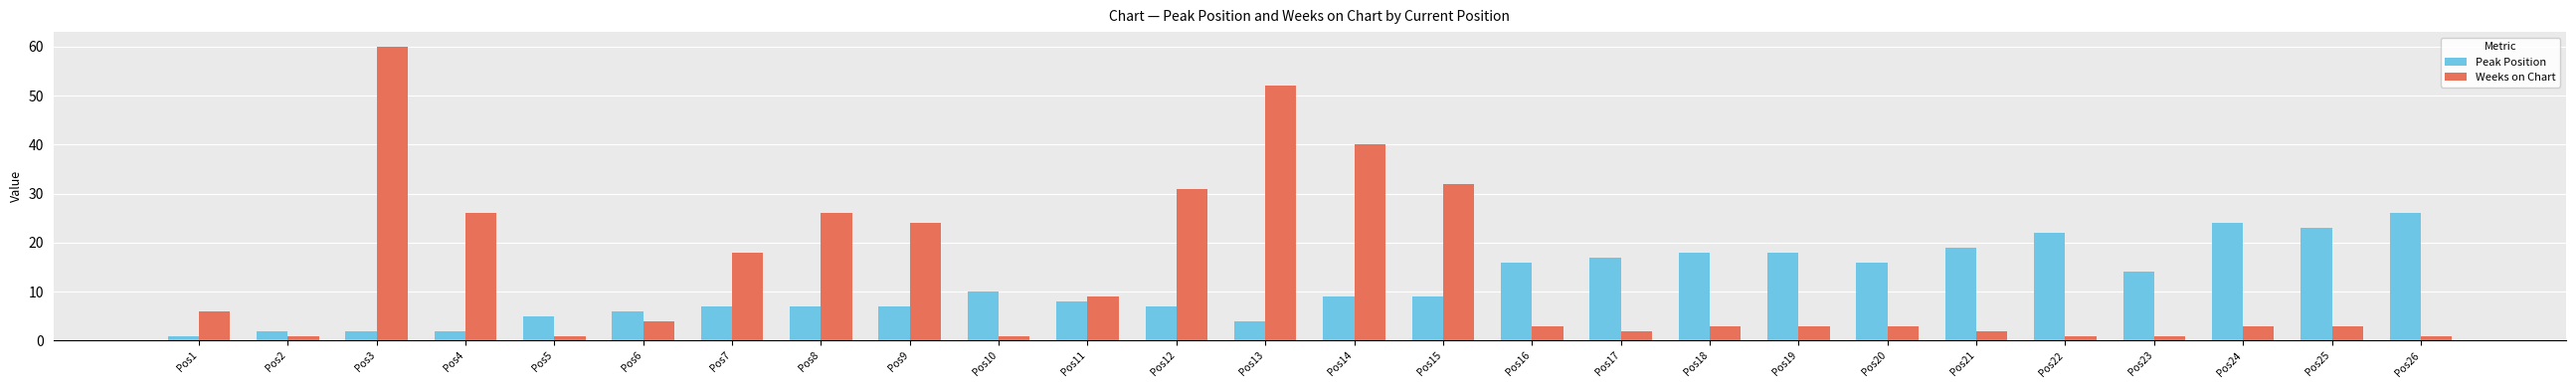

At which label does Weeks on Chart first exceed 3?

Pos1